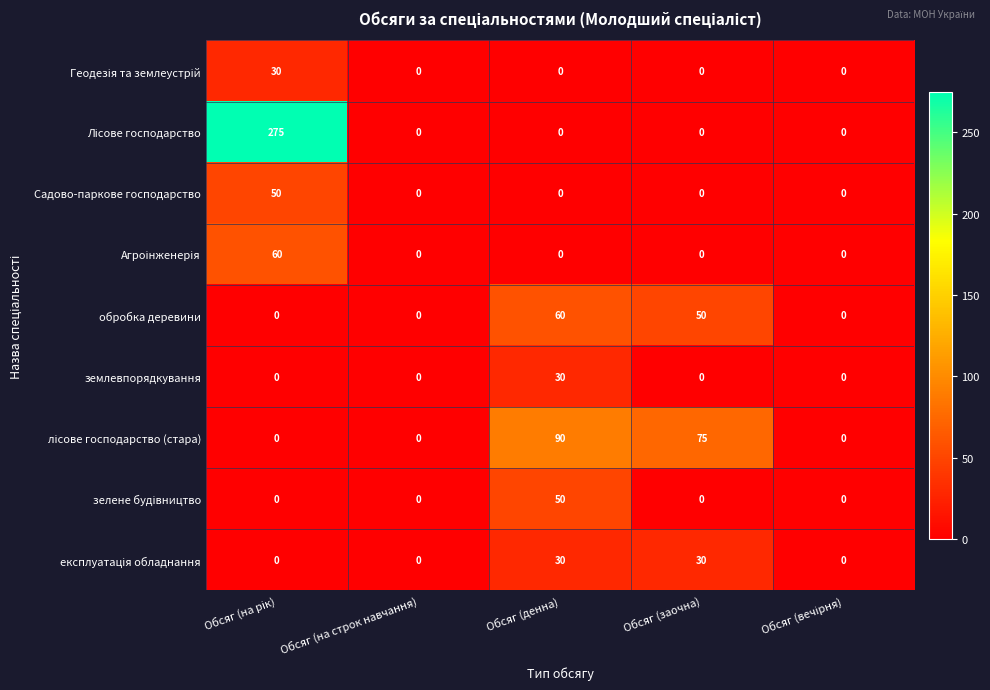

What is the total value across all series at Обсяг (денна)?

260